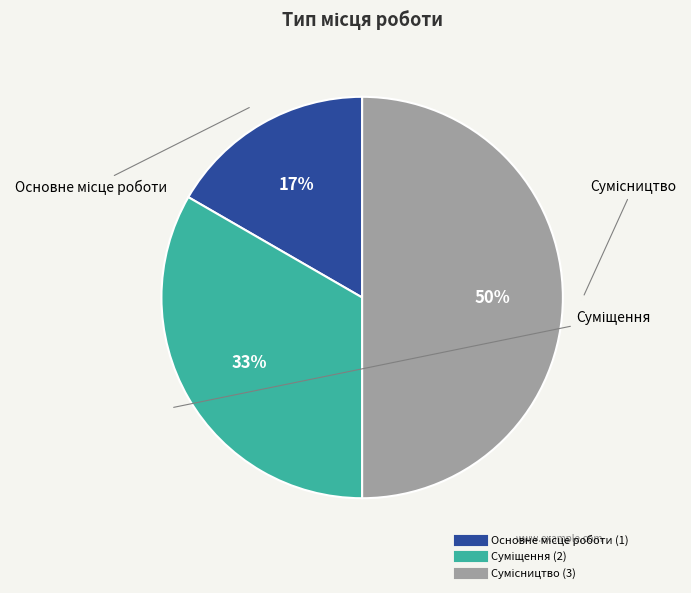

To the nearest percent, what is the difference between the largest and smallest slice percentages?

33%